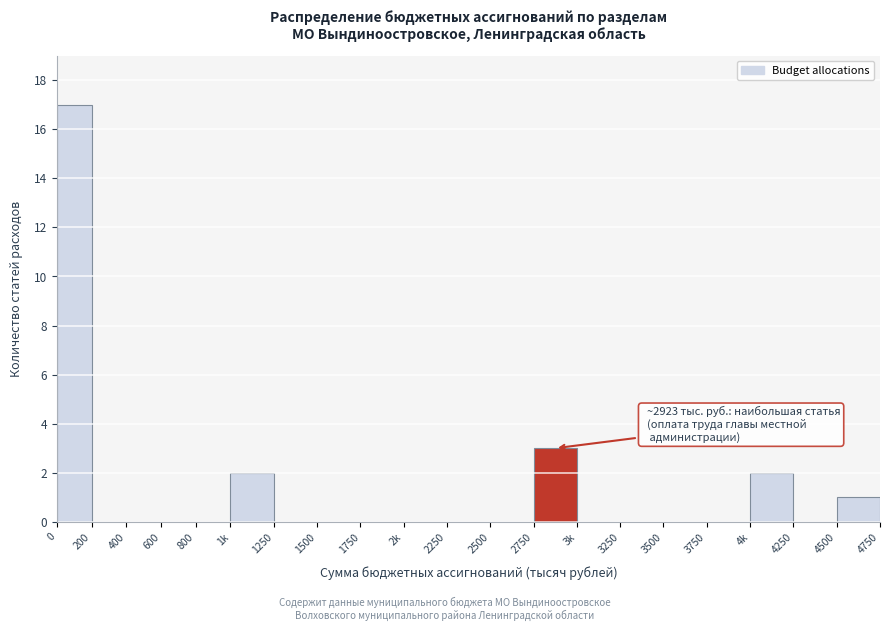

Reading right to left, what are all the values shown in this chart?

4500=1	4250=0	4k=2	3750=0	3500=0	3250=0	3k=0	2750=3	2500=0	2250=0	2k=0	1750=0	1500=0	1250=0	1k=2	800=0	600=0	400=0	200=0	0=17